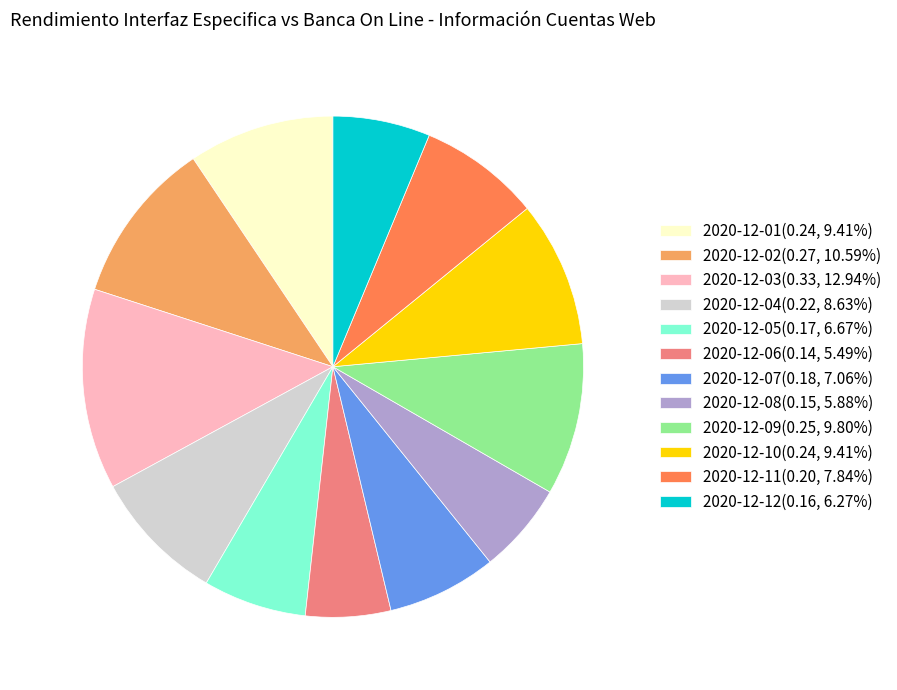

How many slices are in this pie chart?

12